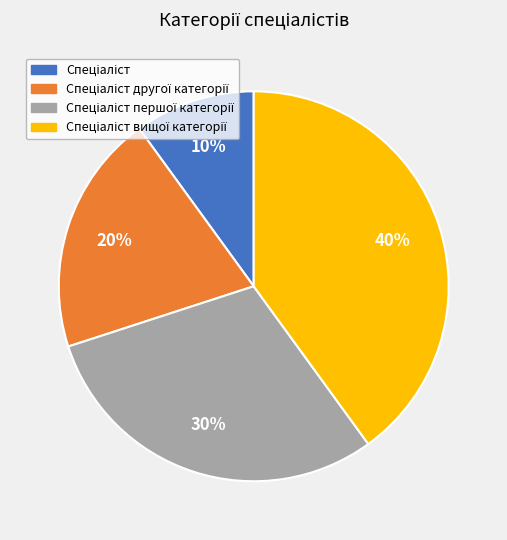

Is there any slice that represents more than half of the pie?

No